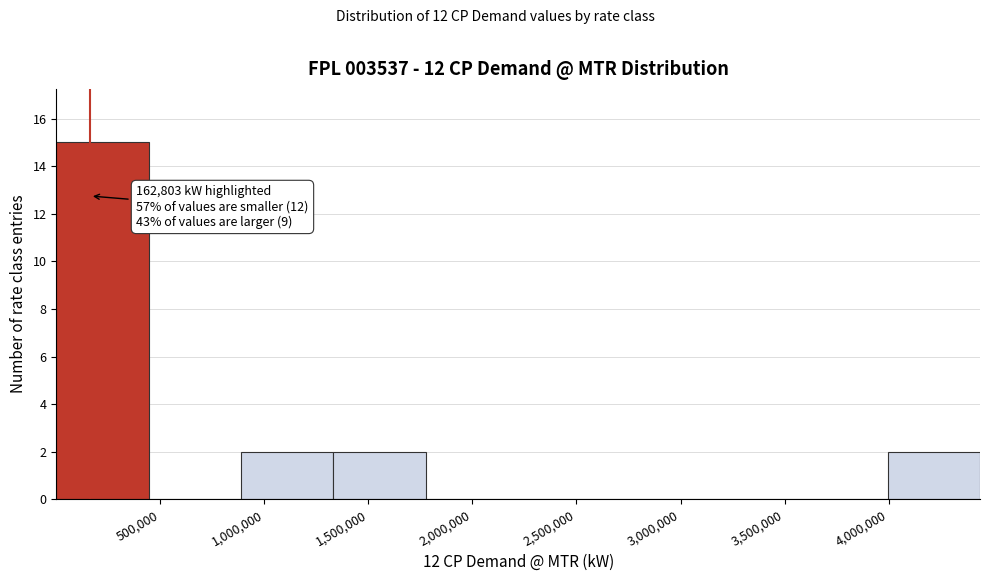

Over which range of the x-axis is the bar tallest?

0 to 450000